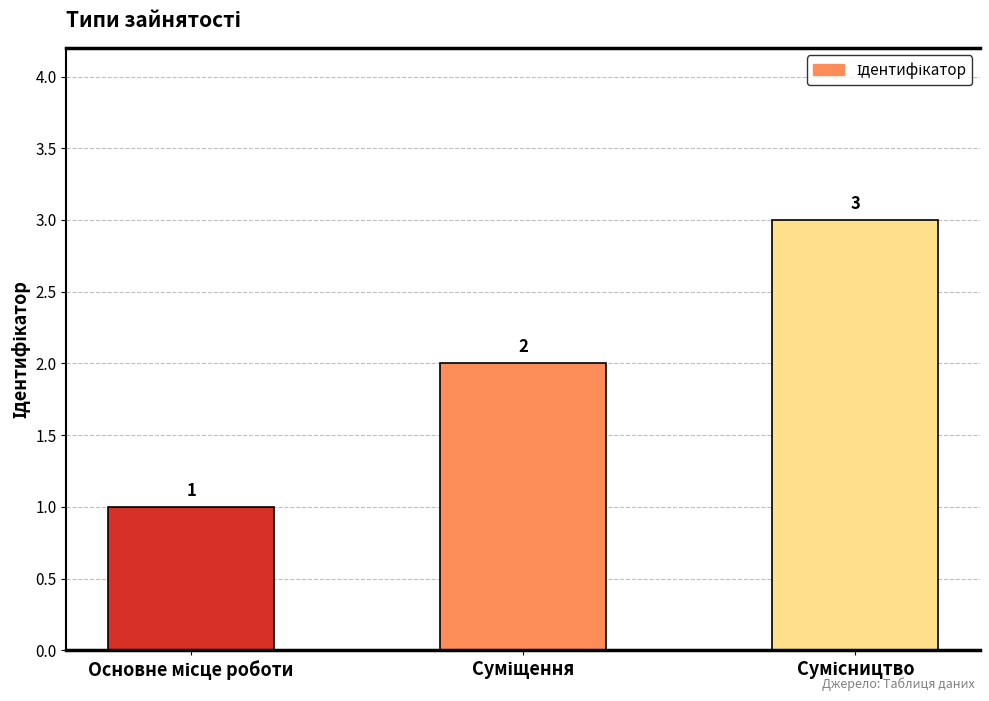

What is the sum of all values?

6